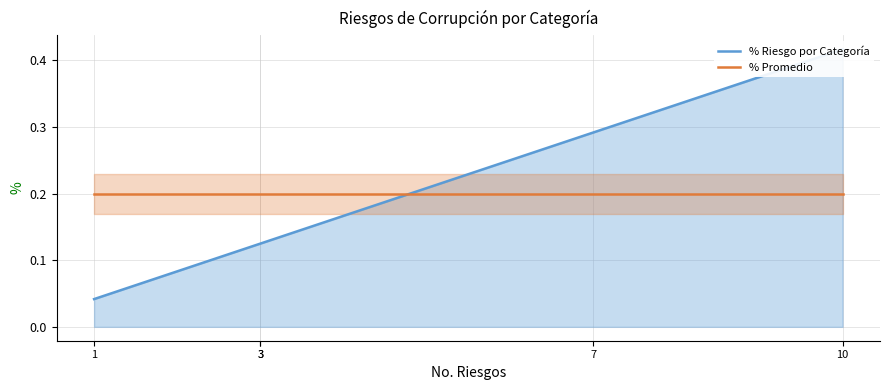

Where do % Riesgo por Categoría and % Promedio first cross each other?

3 and 7